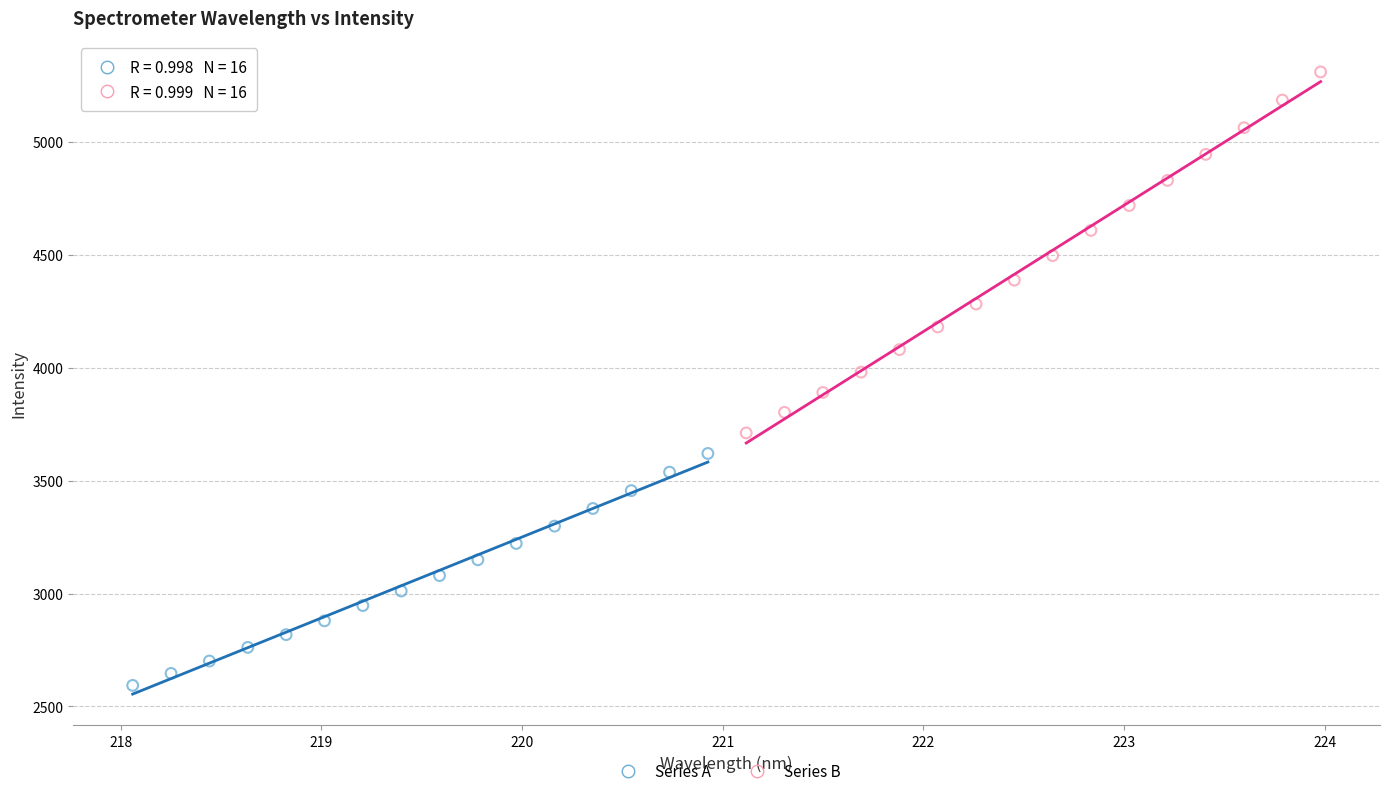

Which series contains the lowest Y value?

Series A